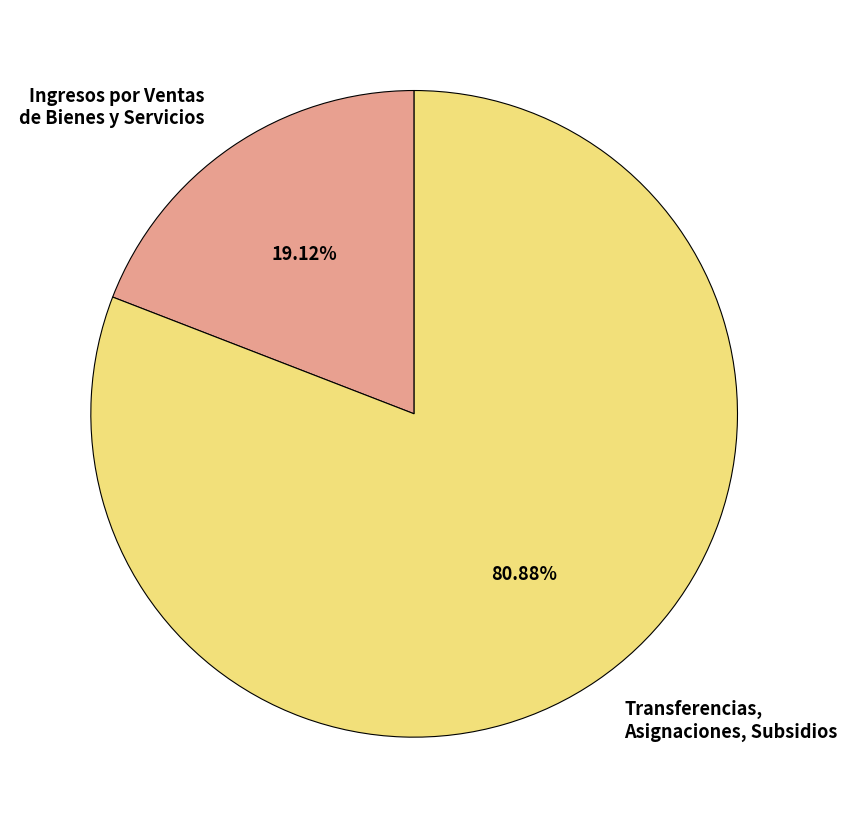

To the nearest percent, what is the average slice percentage?

50%